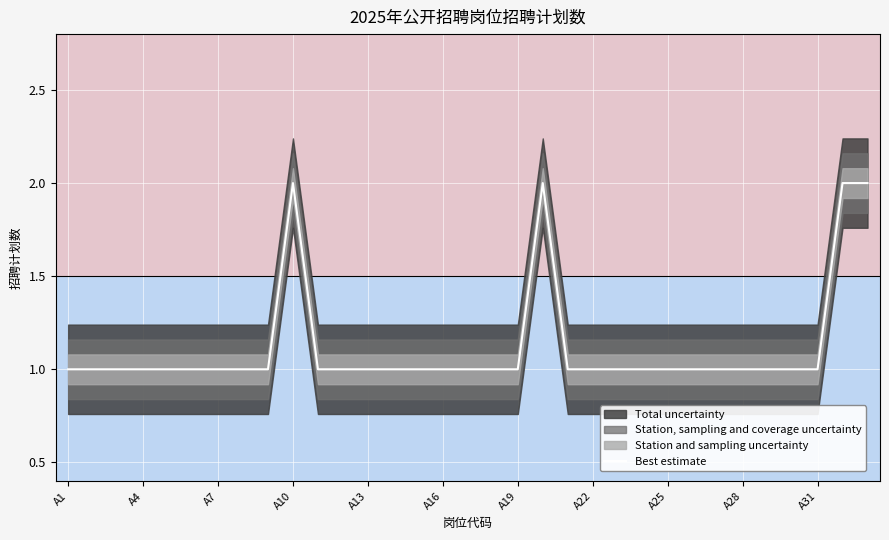

What is the average value?

1